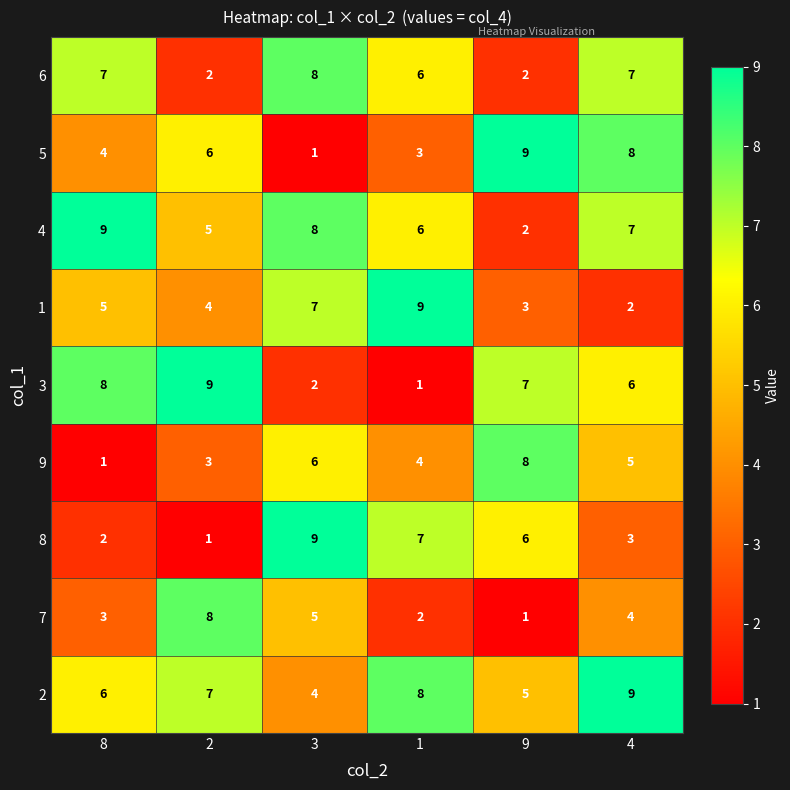

What is the highest value of the 4 series?

9